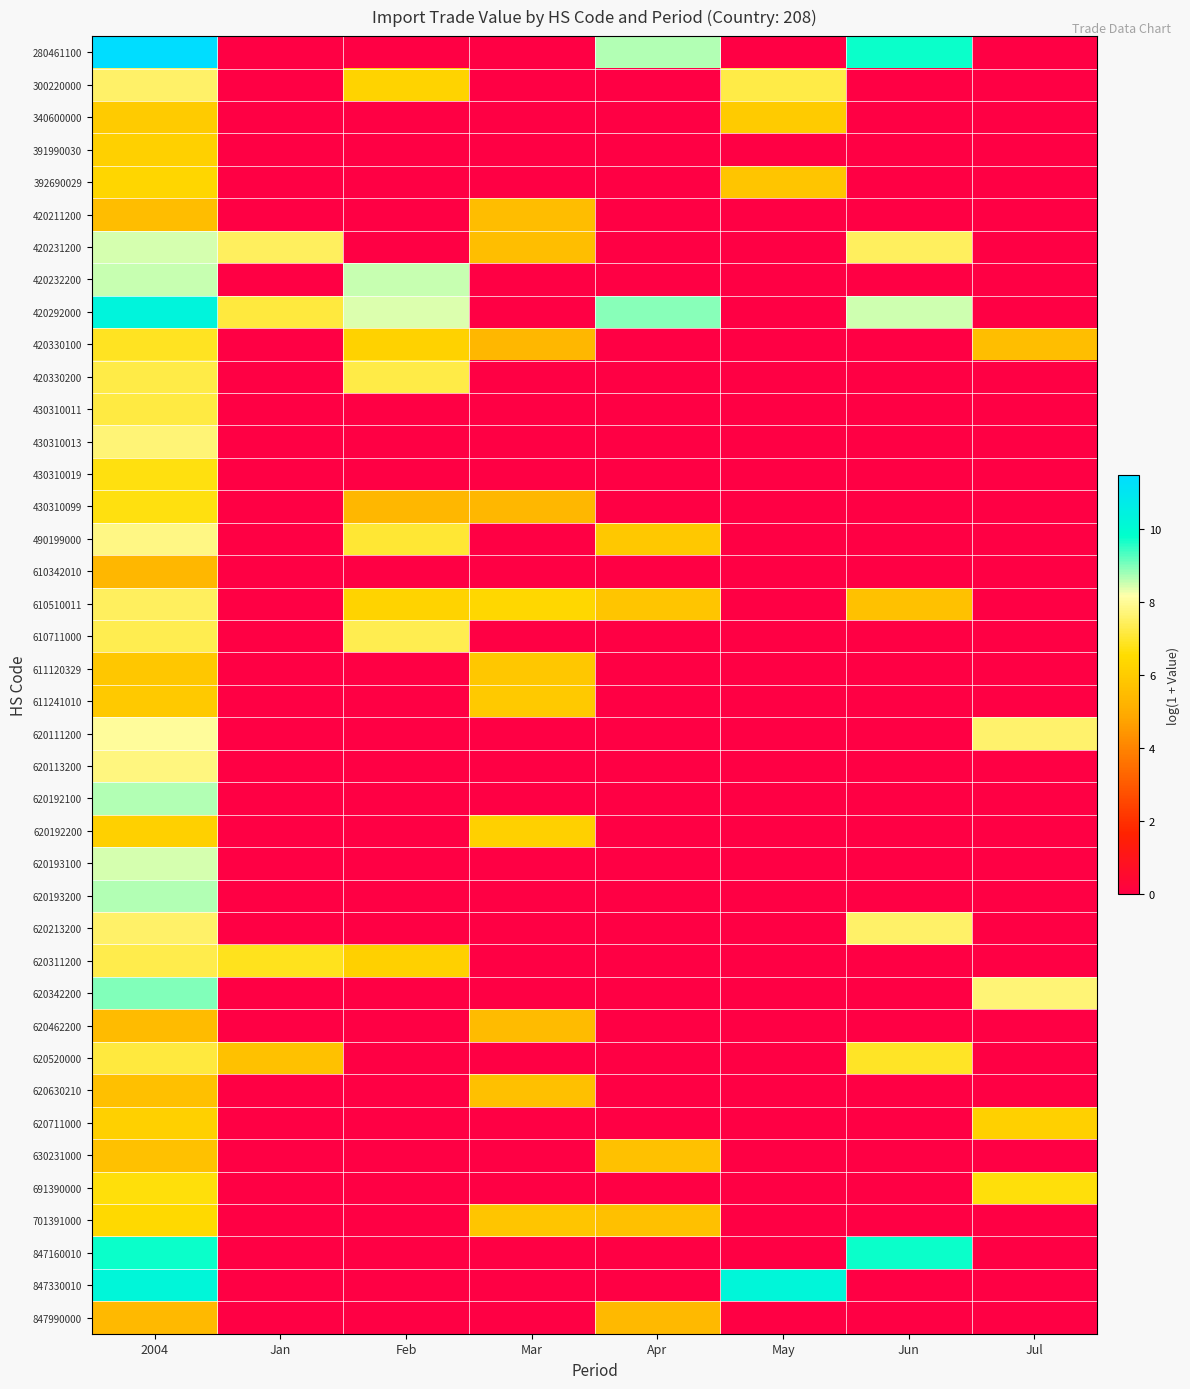

What is the total value across all series at May?

29.2